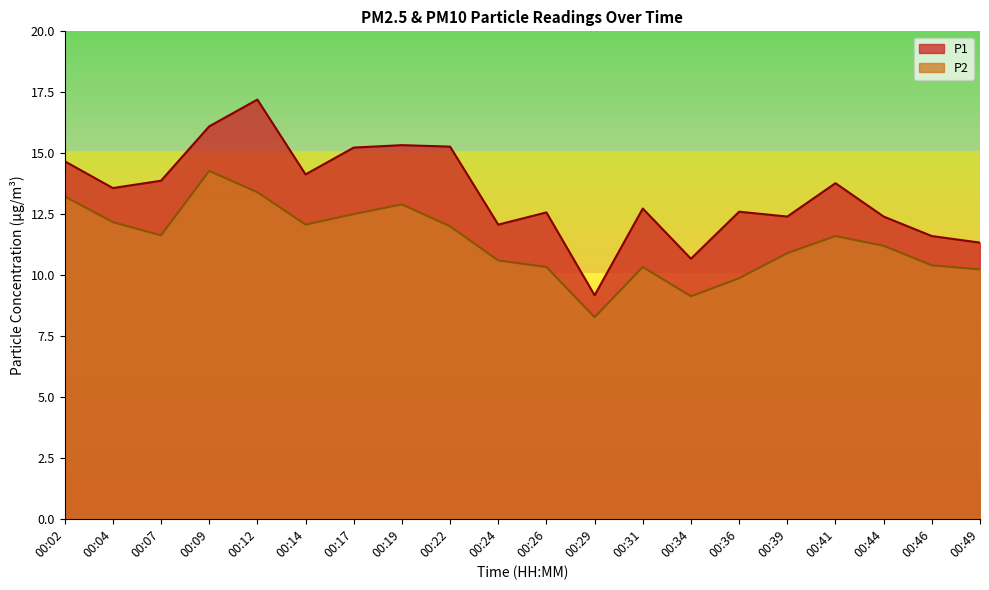

Which series changed the most between 00:14 and 00:26?

P2